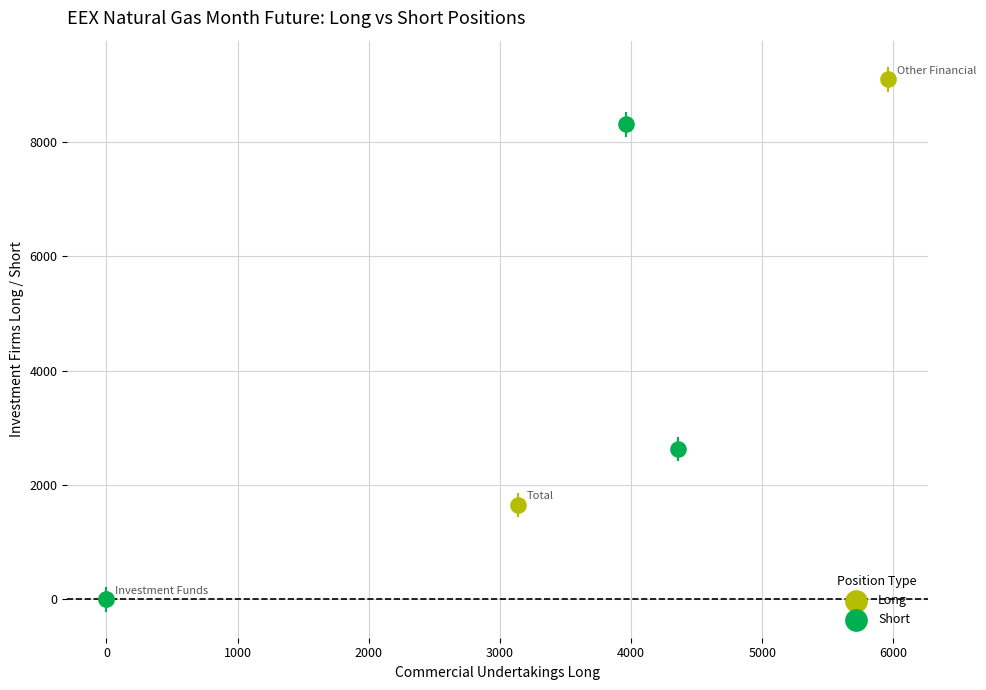

Which series contains the highest Y value?

Long